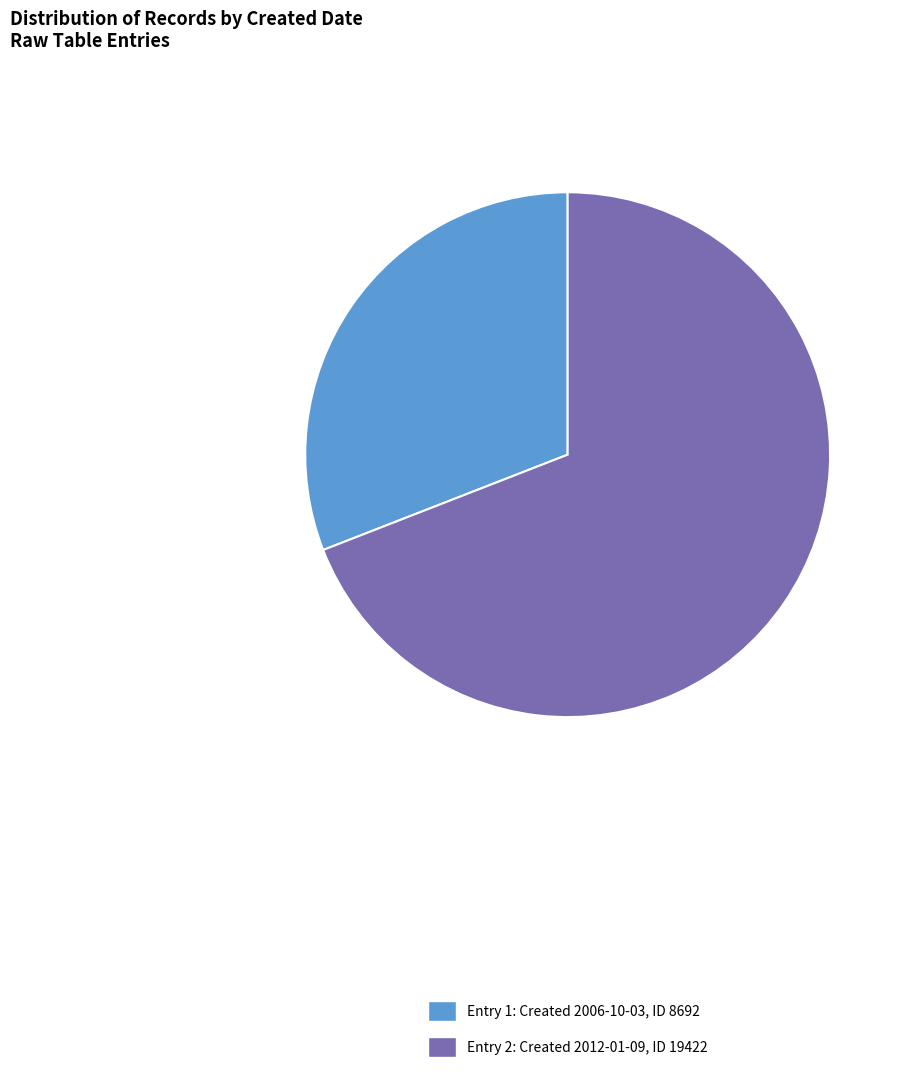

Is there any slice that represents more than half of the pie?

Yes